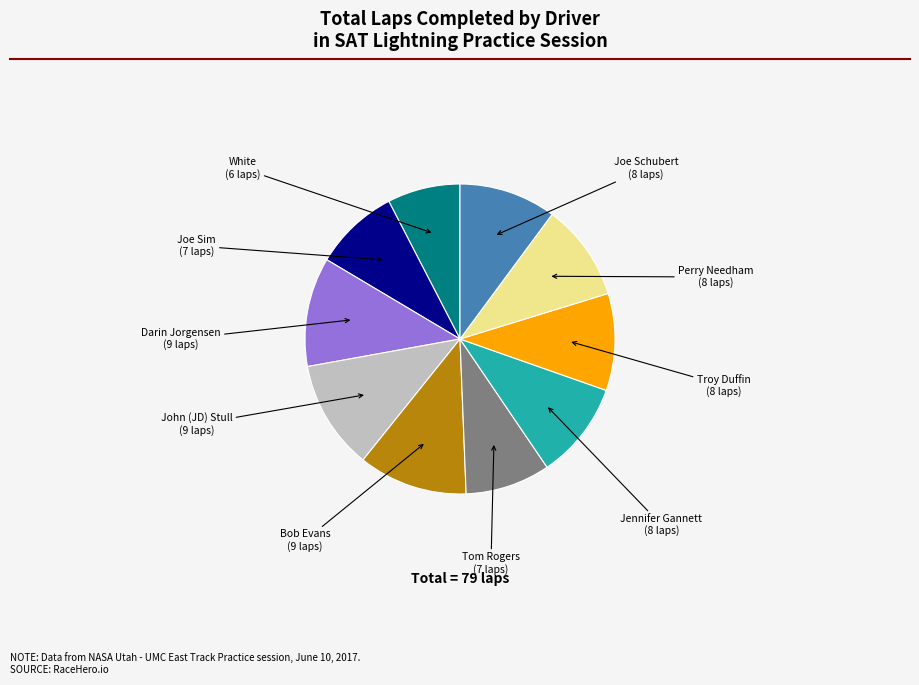

To the nearest percent, what is the combined percentage of Perry Needham and John (JD) Stull?

22%